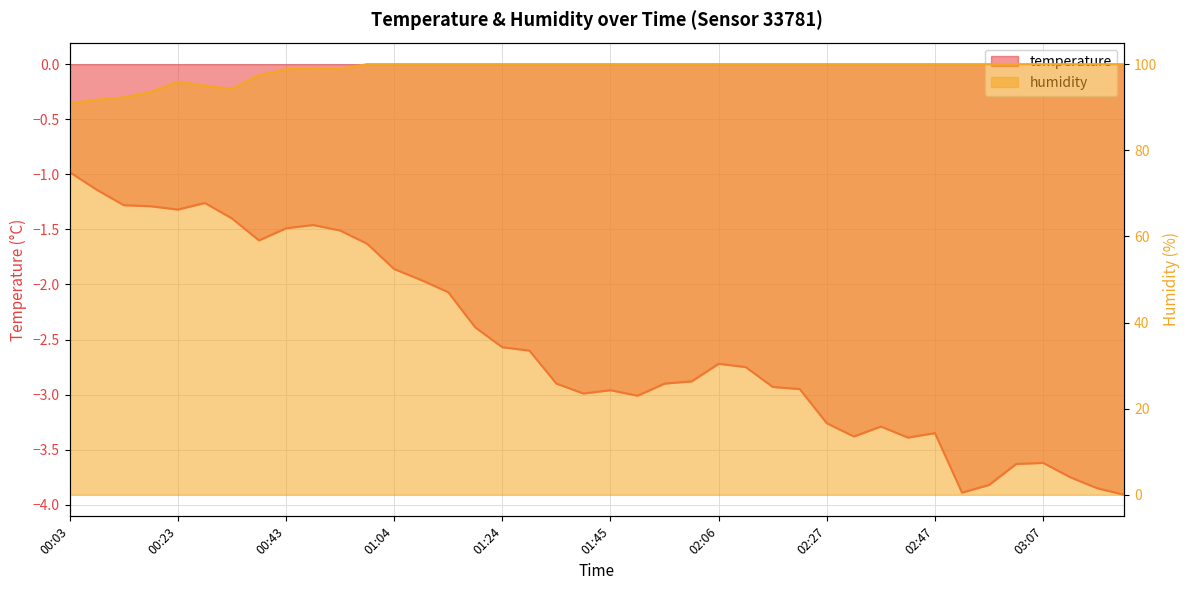

What is the label of the 21st point from the left?

01:45